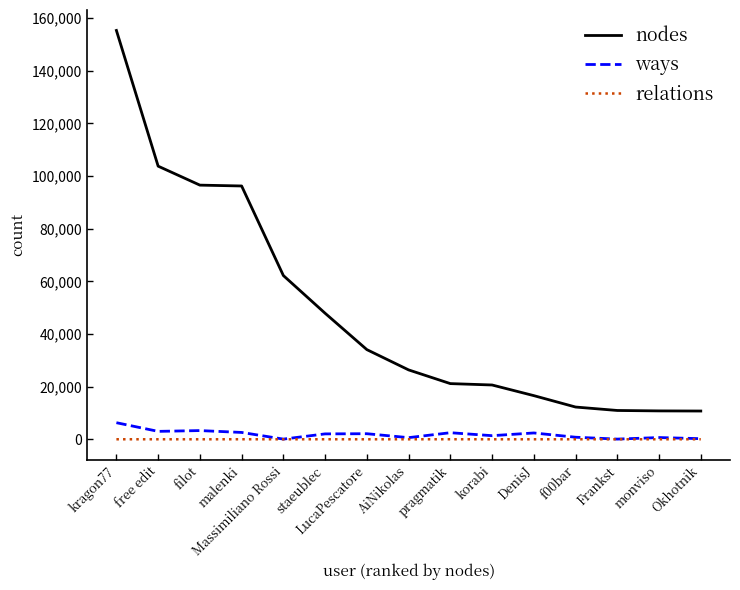

What is the sum of the ways values at Massimiliano Rossi and f00bar?

852